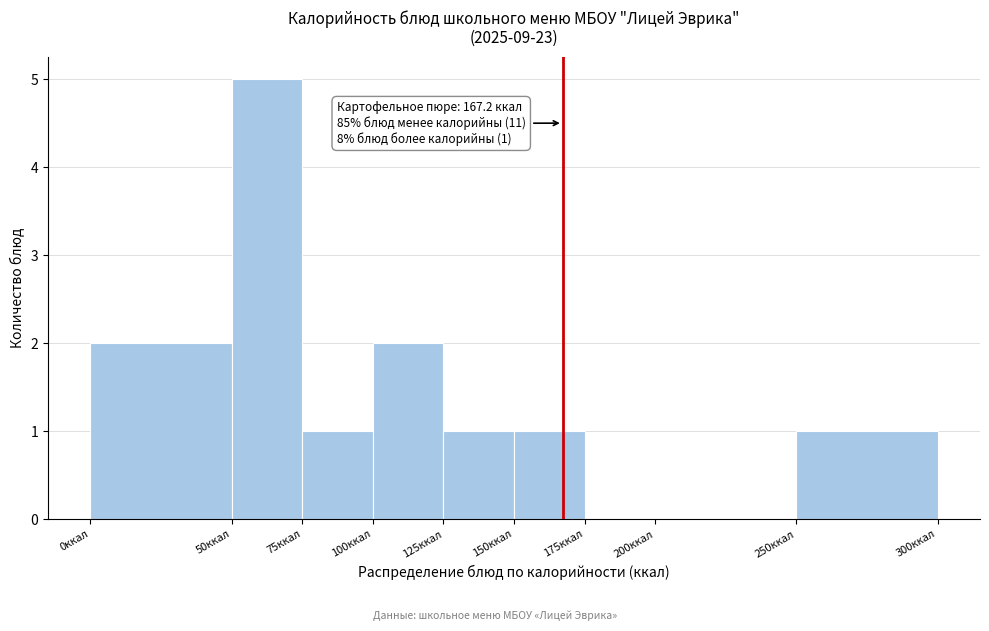

Over which range of the x-axis is the bar tallest?

50 to 75